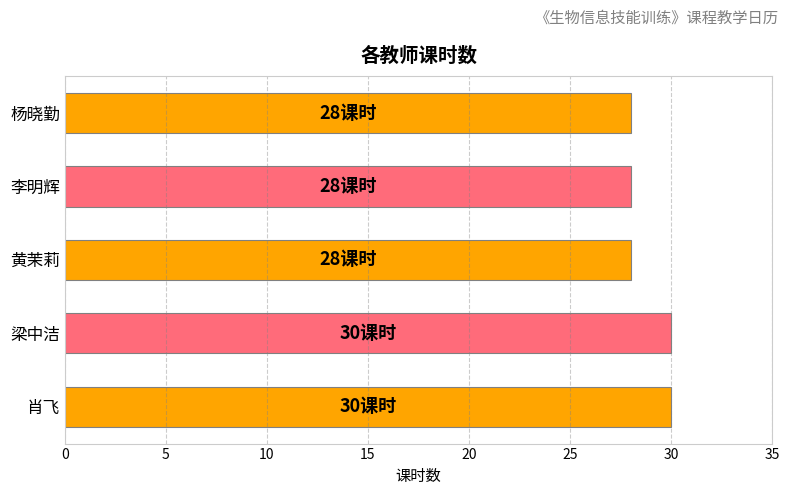

Reading bottom to top, transcribe all the data shown in this chart.

30	30	28	28	28